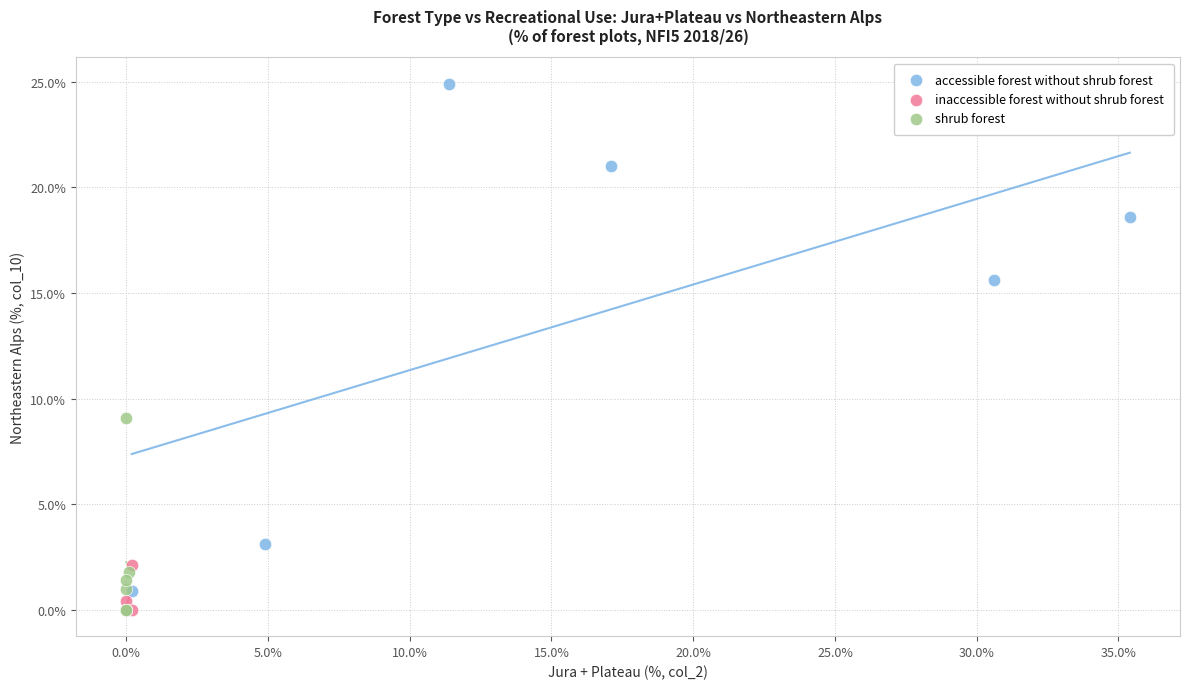

Which series contains the highest Y value?

accessible forest without shrub forest